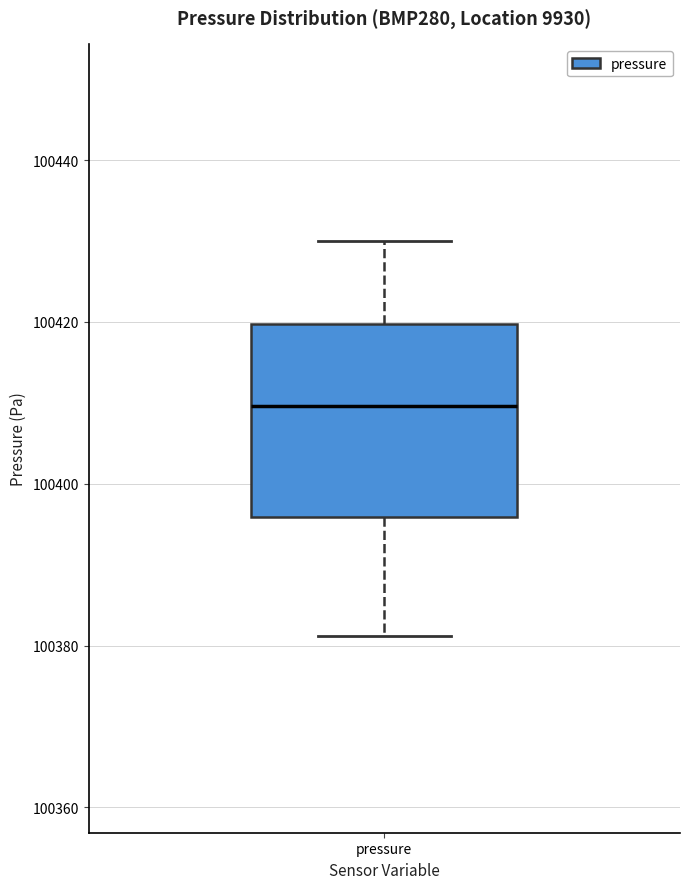

Where is the lower edge of the box for pressure on the y-axis? The values are not printed on the chart, so give them approximately, as read against the axis.

100396